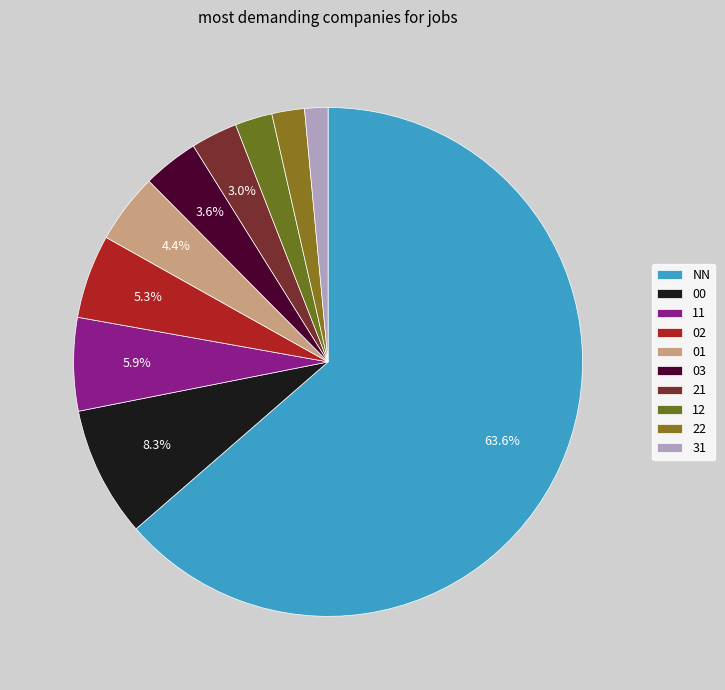

Count the number of slices in the pie.

10